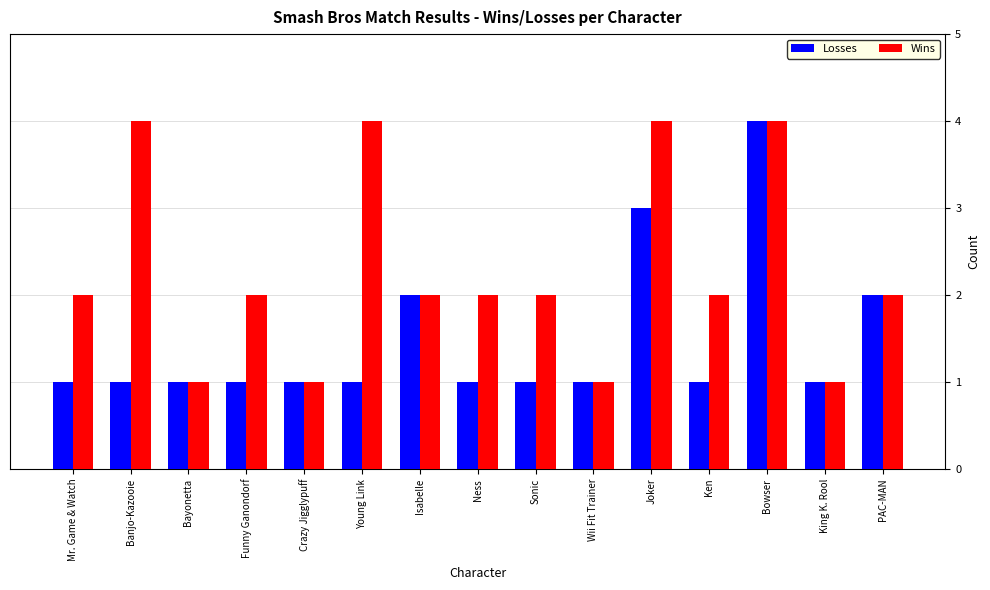

How many groups of bars are there?

15